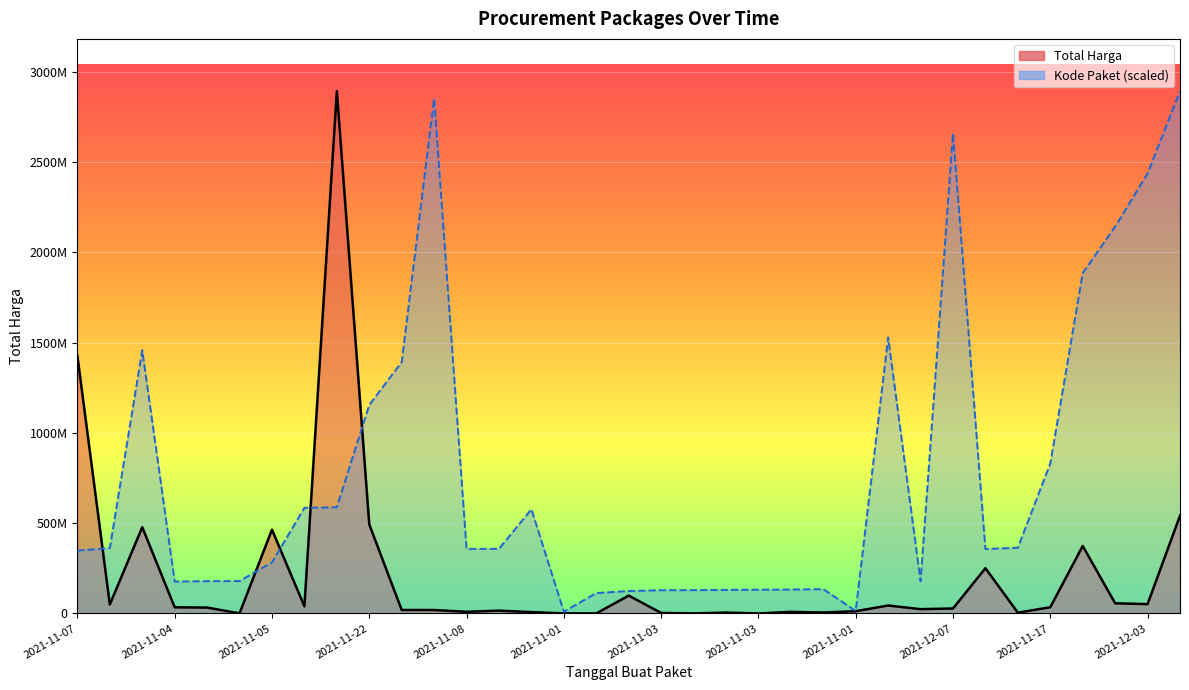

At how many categories does at least one series exceed 1723687280?

7